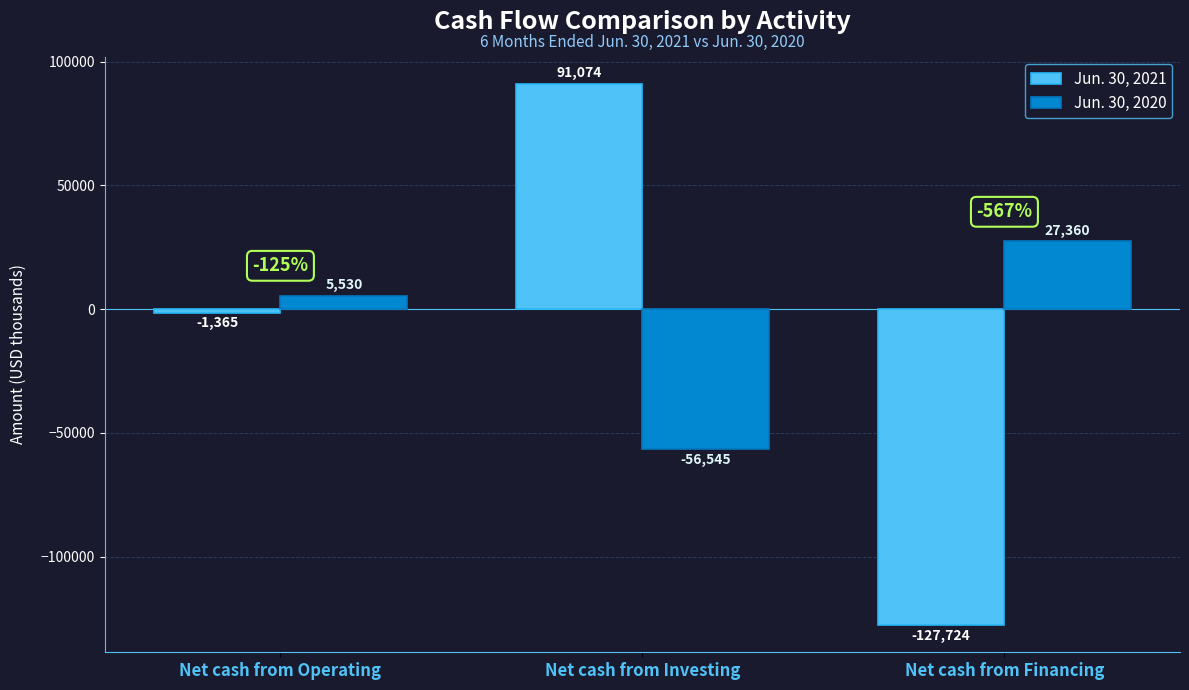

The Jun. 30, 2020 series shows 27360 at Net cash from Financing. True or false?

True